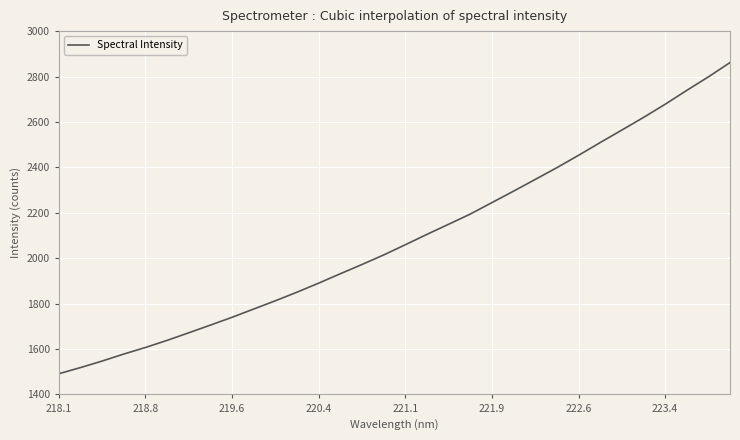

What is the maximum value shown in the chart?

2861.5